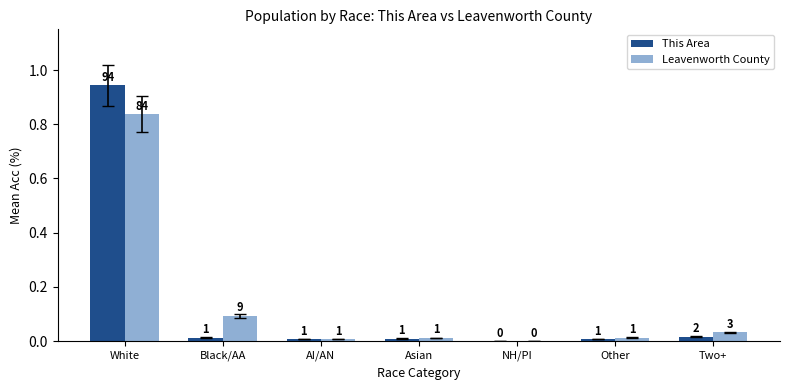

What is the value of the Leavenworth County bar at the 2nd from the left?

0.1